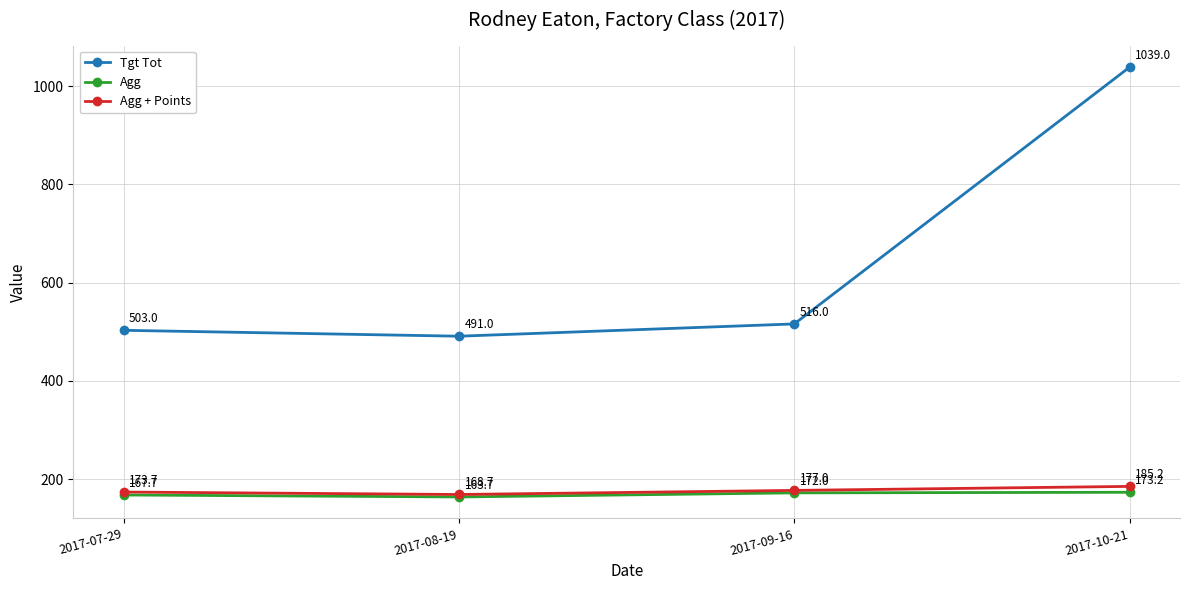

The Tgt Tot series shows 878.7 at 2017-09-16. True or false?

False